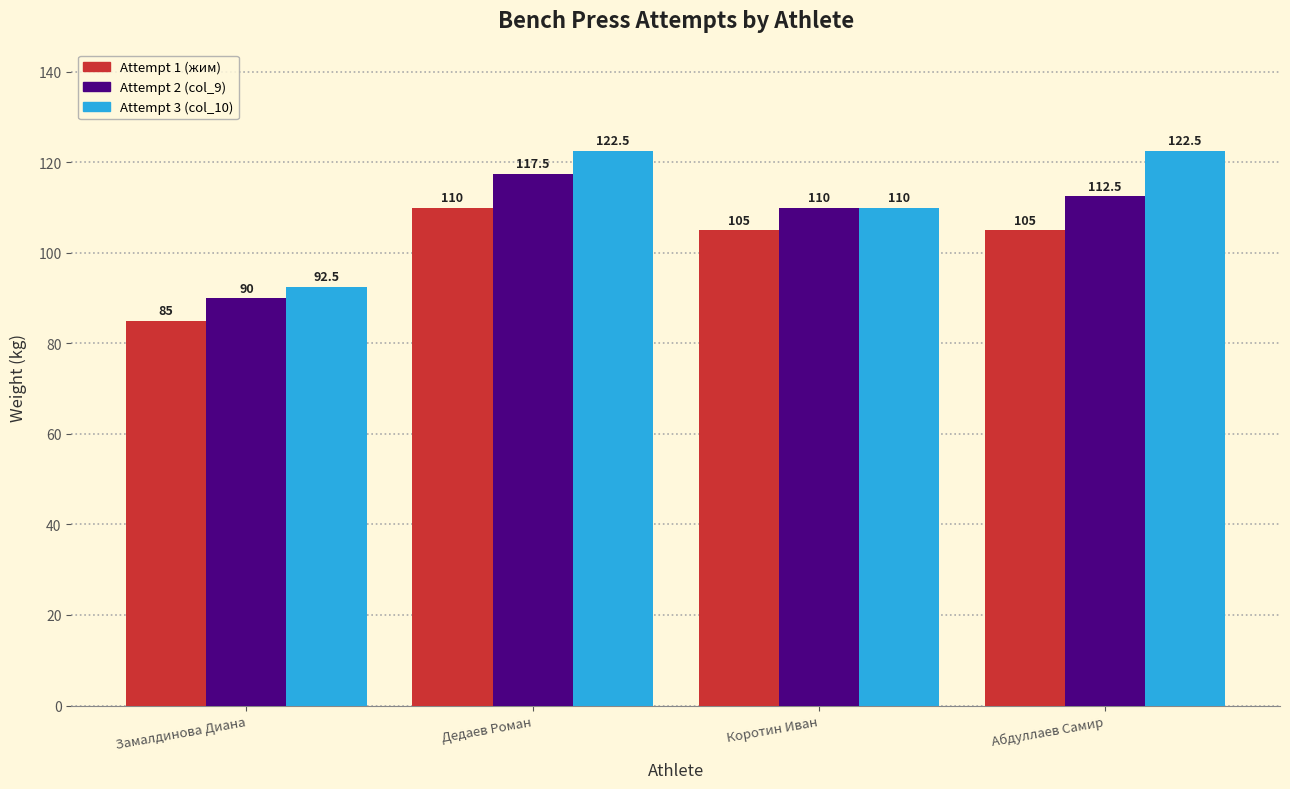

List the labels in order of Attempt 2 (col_9) value, smallest first.

Замалдинова Диана, Коротин Иван, Абдуллаев Самир, Дедаев Роман